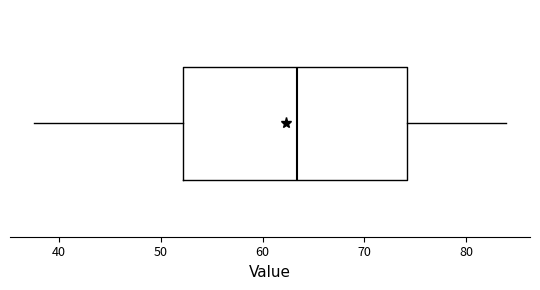

Read this box plot against the x-axis: the position of the median line, the range covered by the box, and the ends of both whiskers. The values are not printed on the chart, so give them approximately, as read against the axis.

median 63, box 52 to 74, whiskers 38 to 84